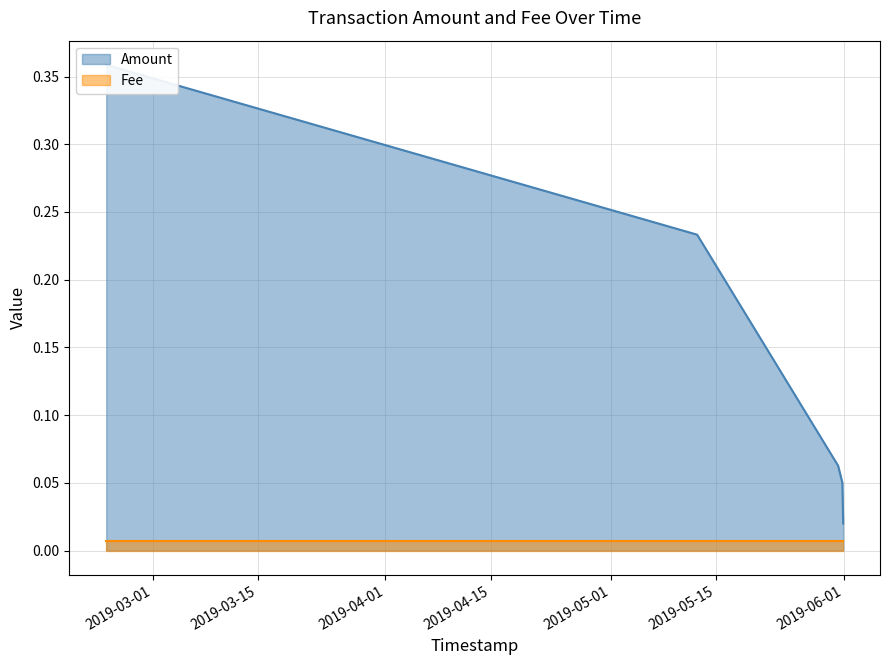

Rank the categories by value from highest to lowest.

2019-02-22 20:14:00, 2019-05-12 11:33:07, 2019-05-31 05:55:27, 2019-05-31 19:31:16, 2019-05-31 22:03:38